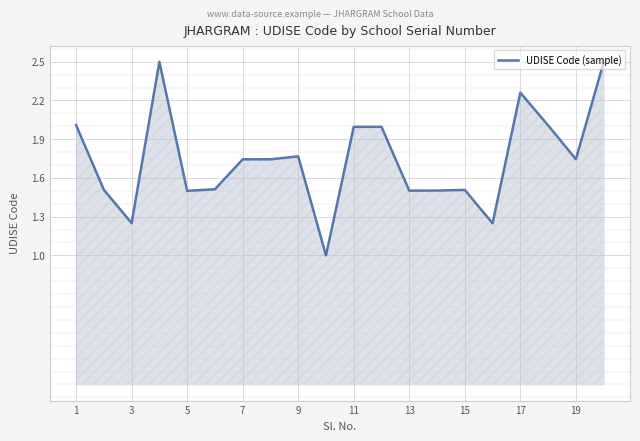

What is the difference between the maximum and minimum values?

1.5